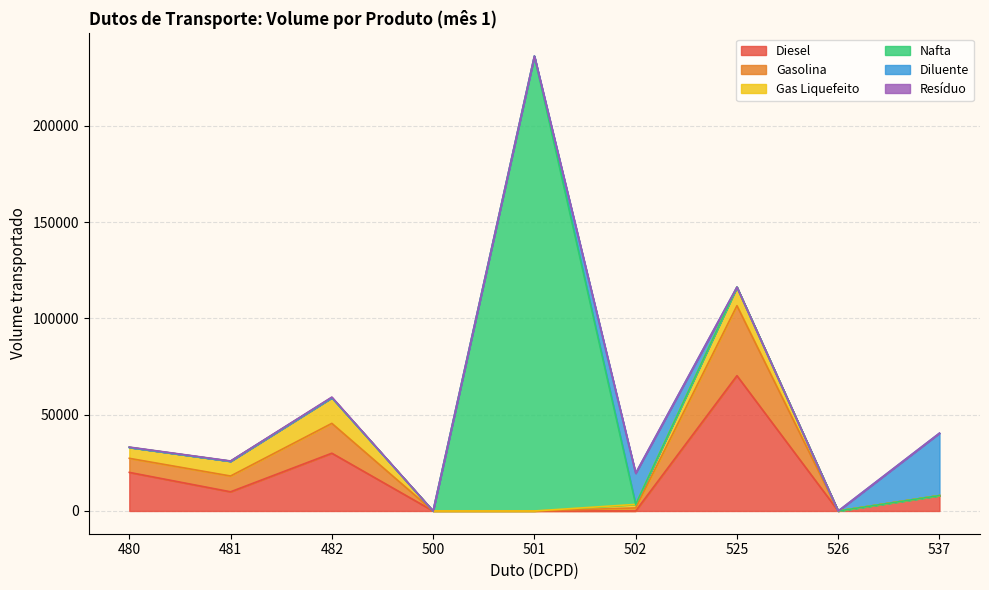

What is the difference between the maximum and minimum values in the Resíduo series?

299